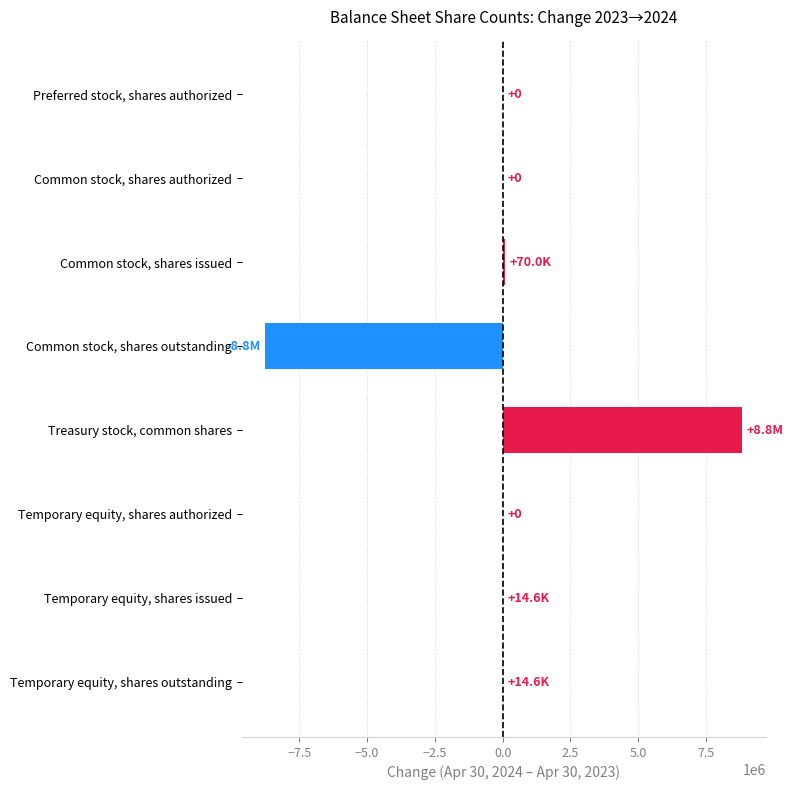

What is the sum of all values?

169292